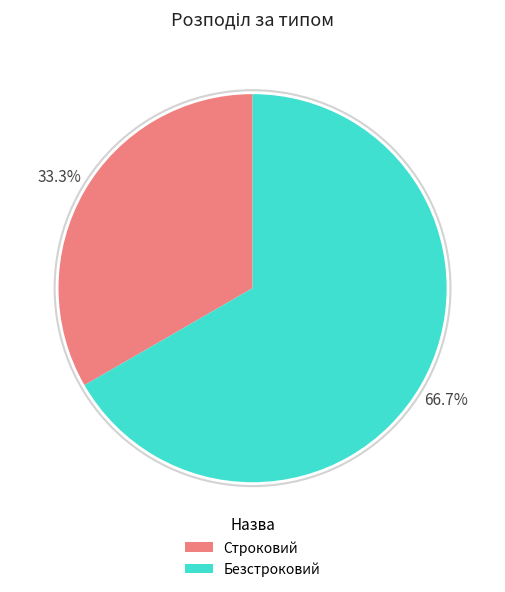

Does Строковий represent more than half of the total?

No